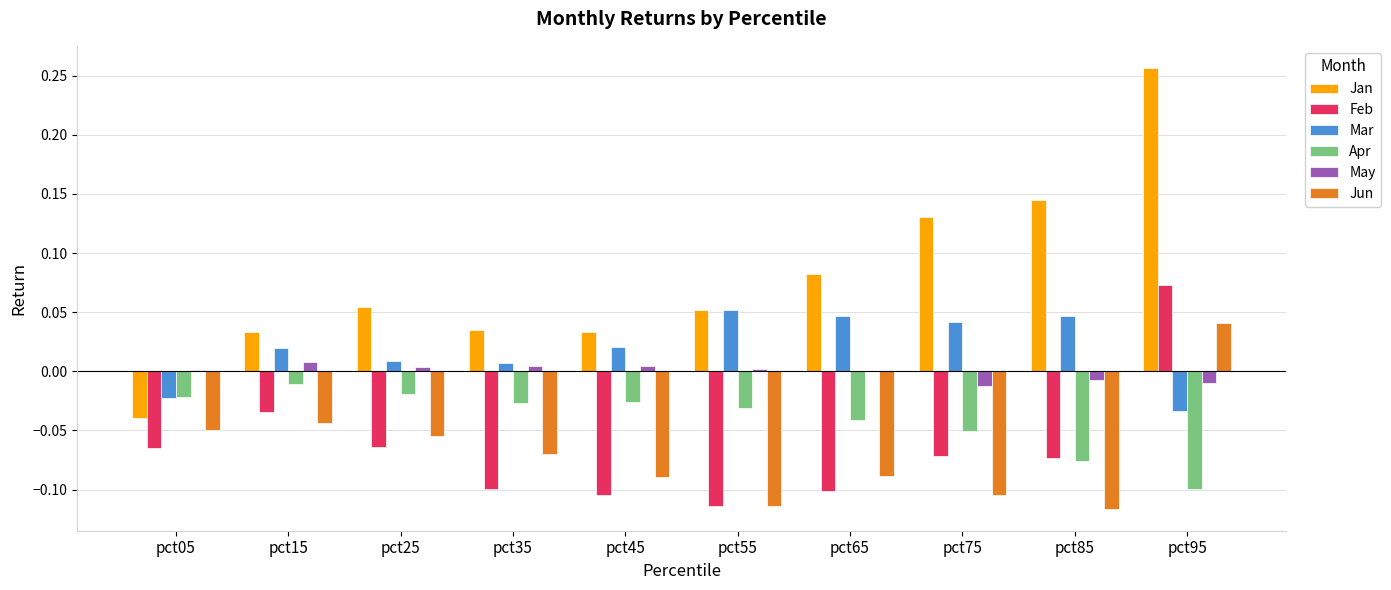

At which category is the sum across all series the highest?

pct95